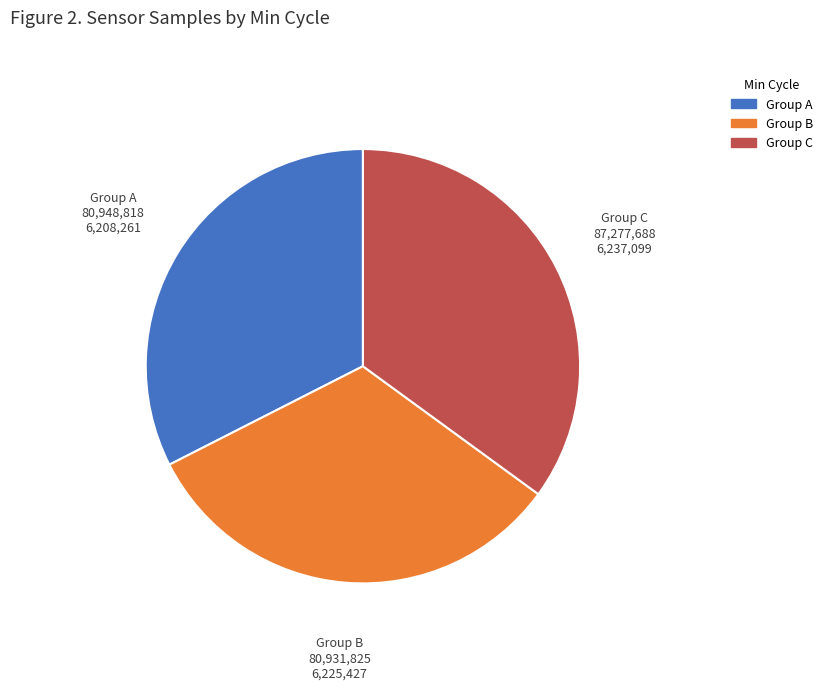

Does any single category account for the majority?

No